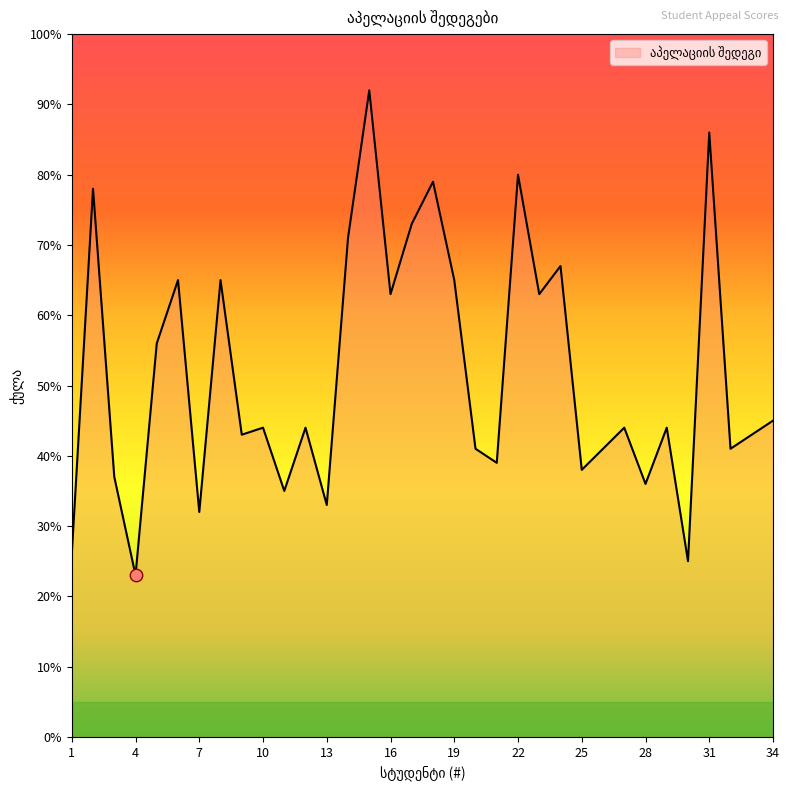

What is the difference between the maximum and minimum values?

69